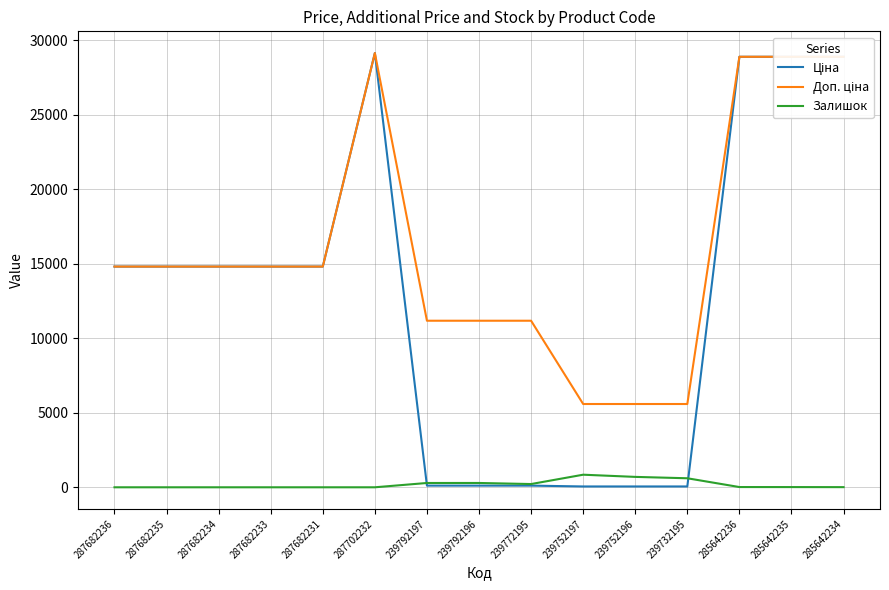

What is the maximum value shown in the chart?

29152.3